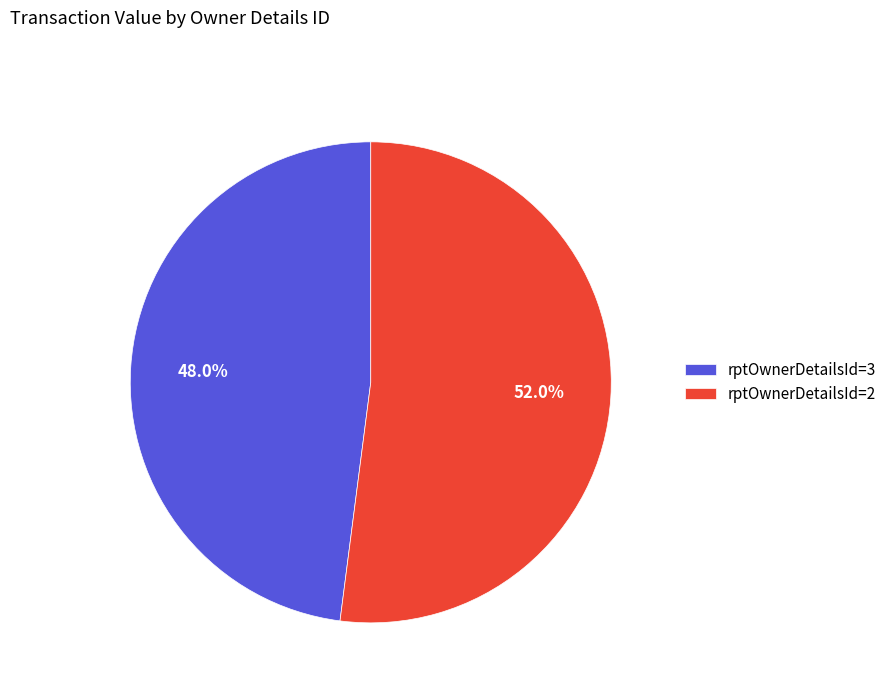

To the nearest percent, what percentage of the pie is rptOwnerDetailsId=2?

52%